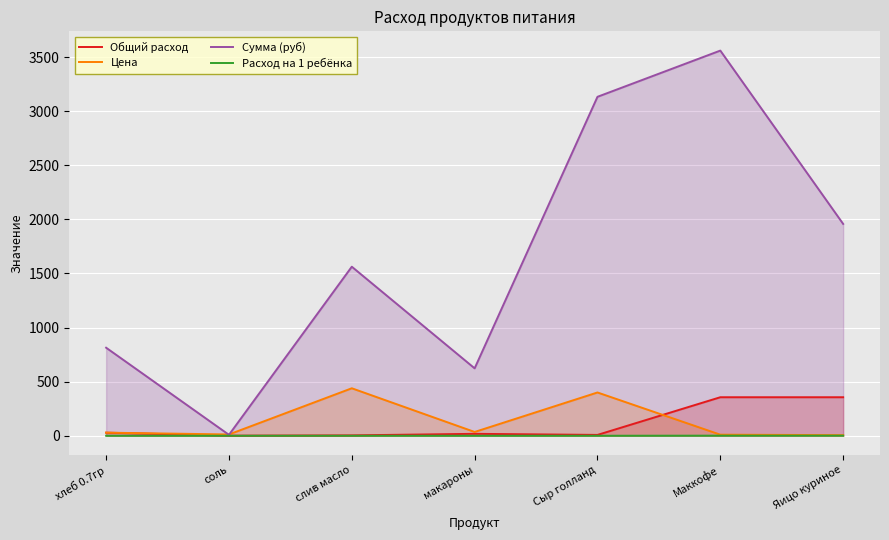

Which series has the largest range (max minus min)?

Сумма (руб)